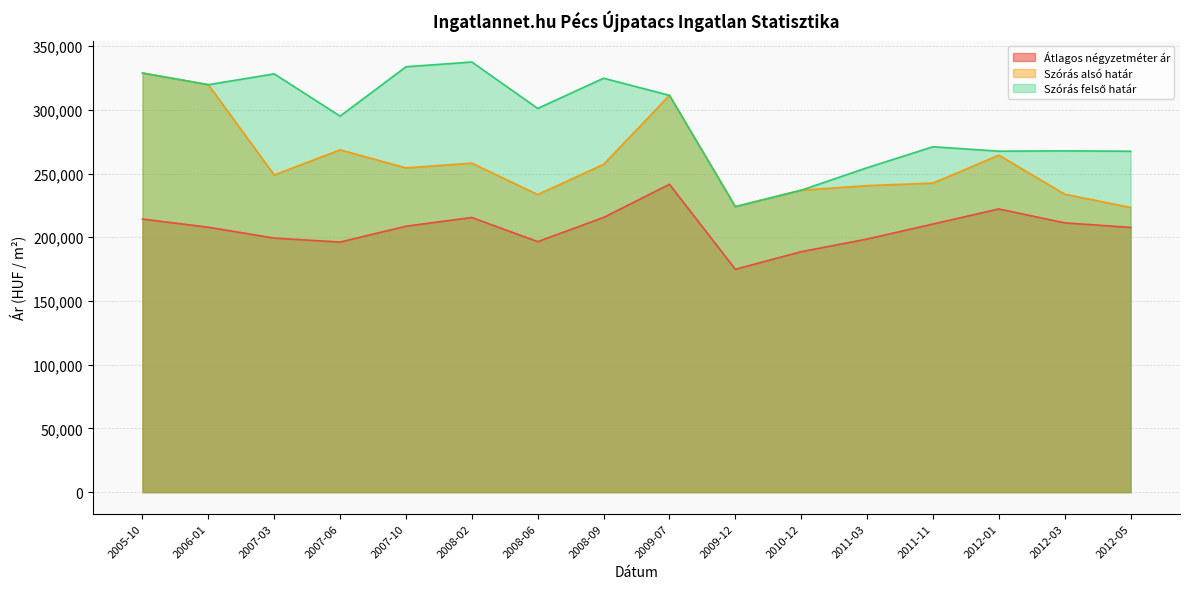

Where is Szórás alsó határ nearest to the value 276149?

2007-06